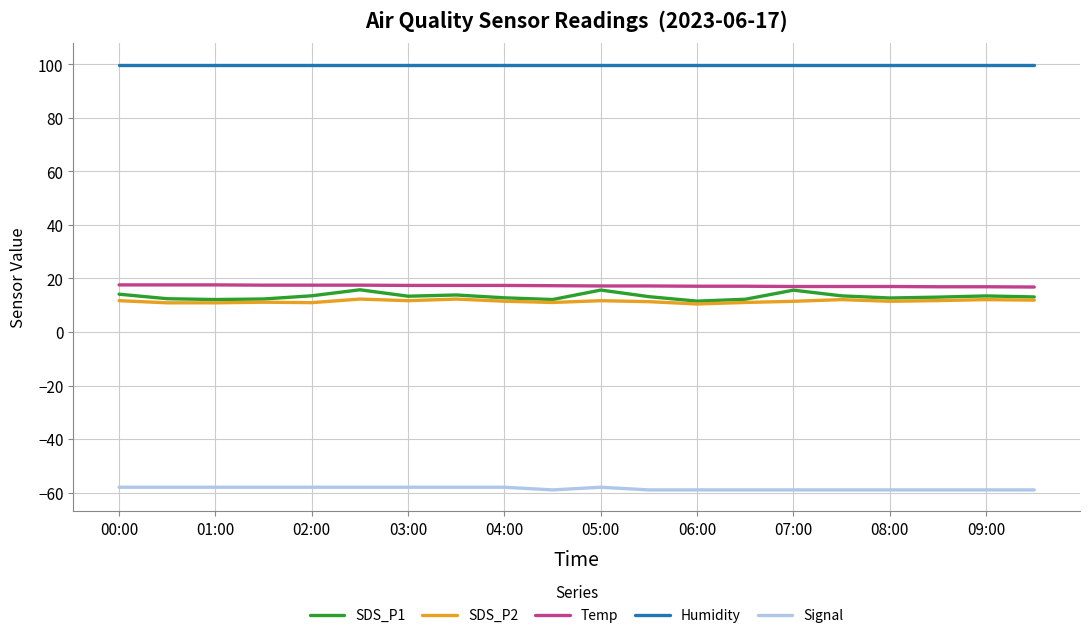

List the series in order of their peak value, highest first.

Humidity, Temp, SDS_P1, SDS_P2, Signal